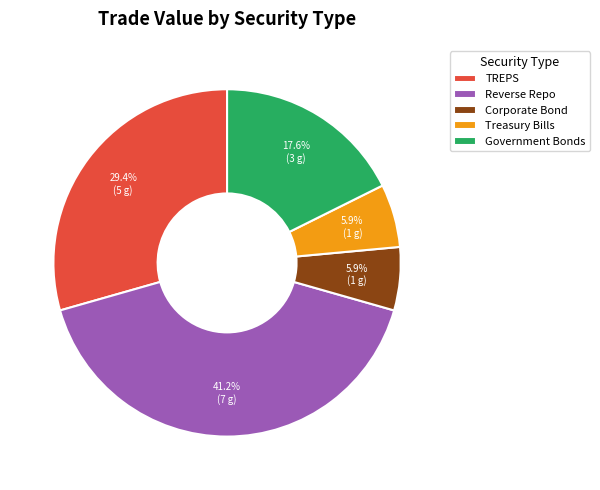

The Treasury Bills slice represents 15% of the pie. True or false?

False